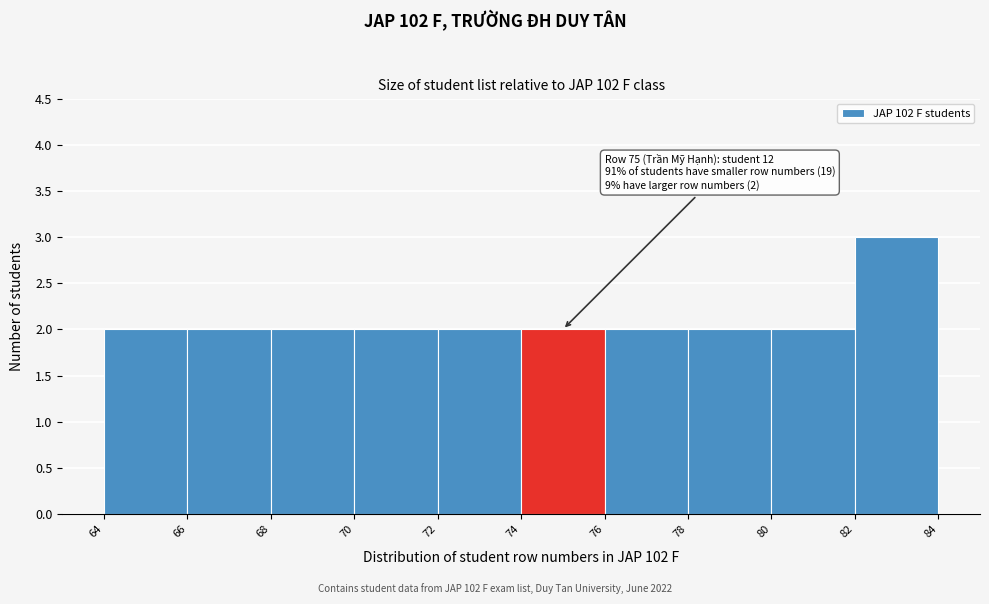

Which range on the x-axis has the tallest bar?

82 to 84